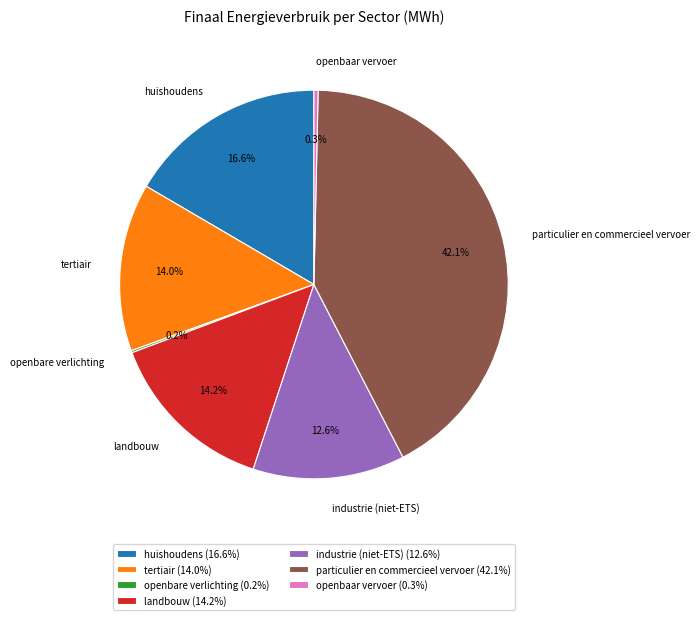

What percentage is the tertiair slice, to the nearest percent?

14%